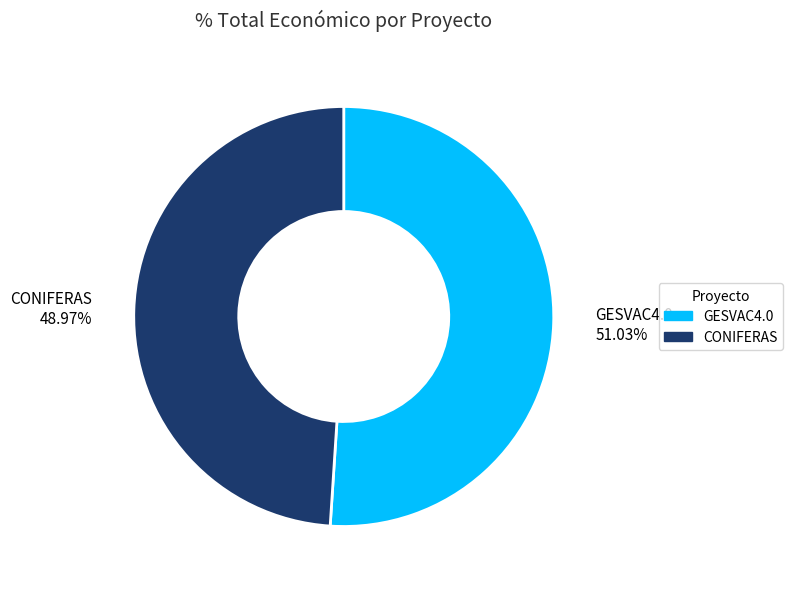

To the nearest percent, what is the difference between the GESVAC4.0 and CONIFERAS slice percentages?

2%